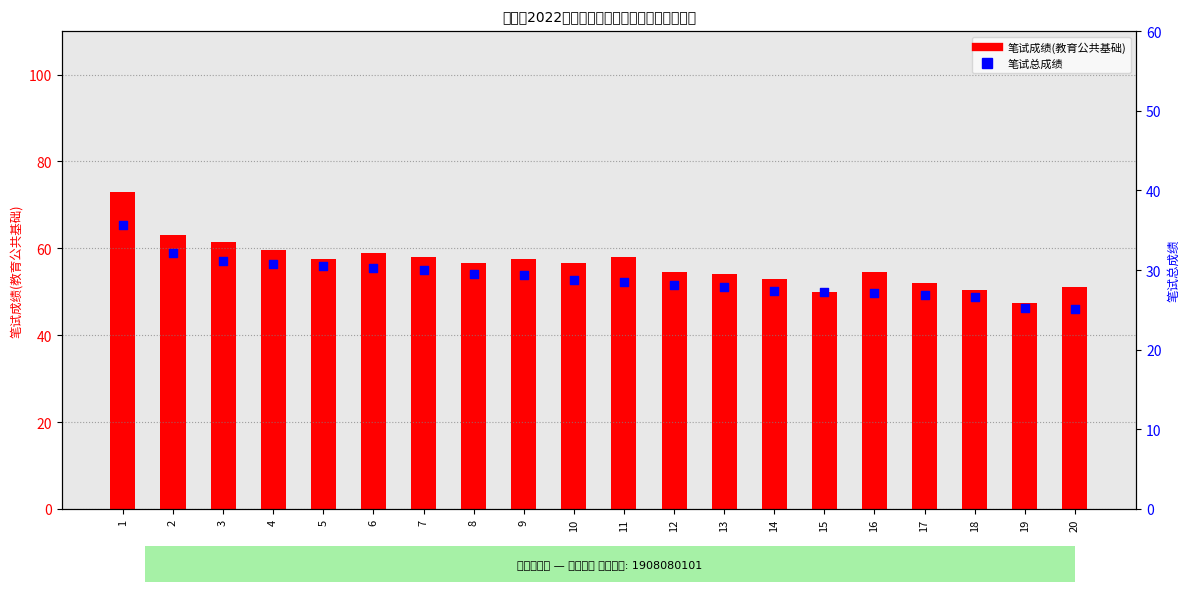

What are all the series names shown in the legend?

笔试成绩(教育公共基础), 笔试总成绩